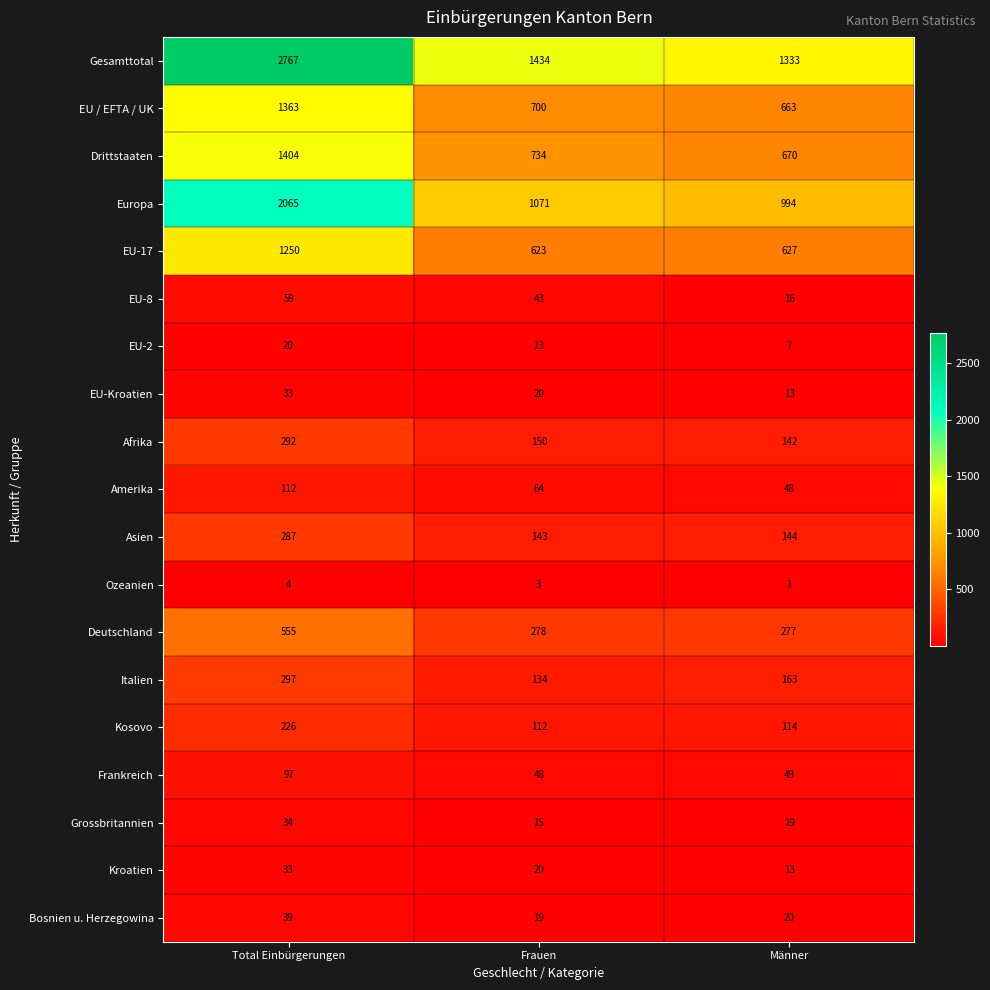

List the labels in order of Amerika value, largest first.

Total Einbürgerungen, Frauen, Männer